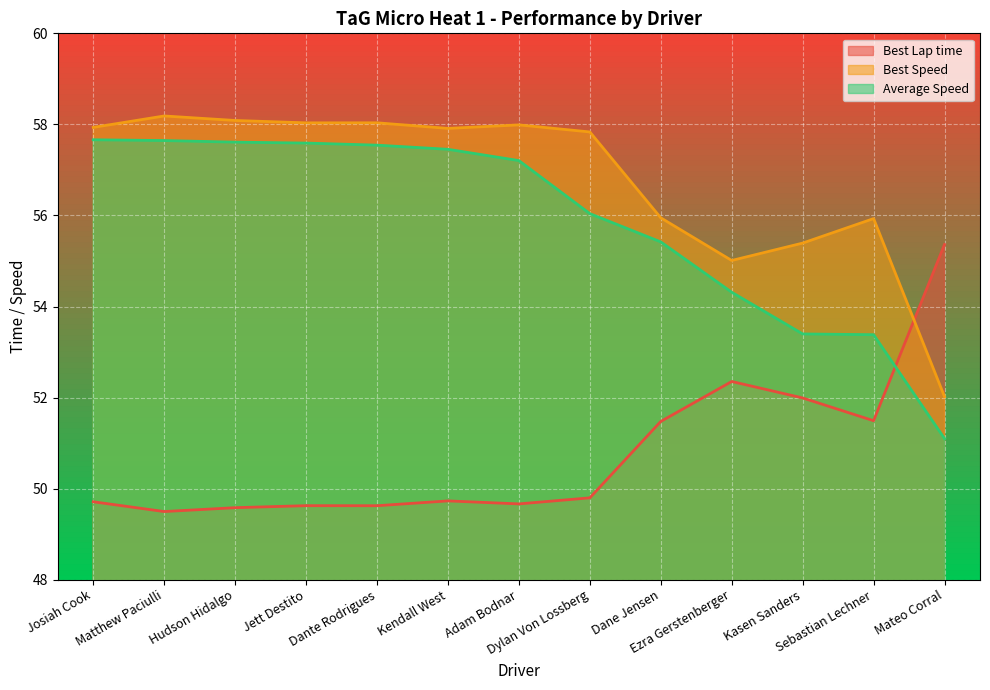

What is the difference between the second highest and minimum values in the Best Speed series?

6.1